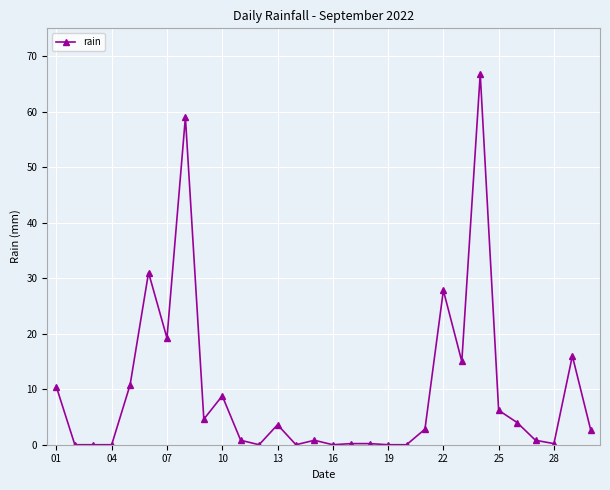

Does the chart display data point markers on the line(s)?

Yes